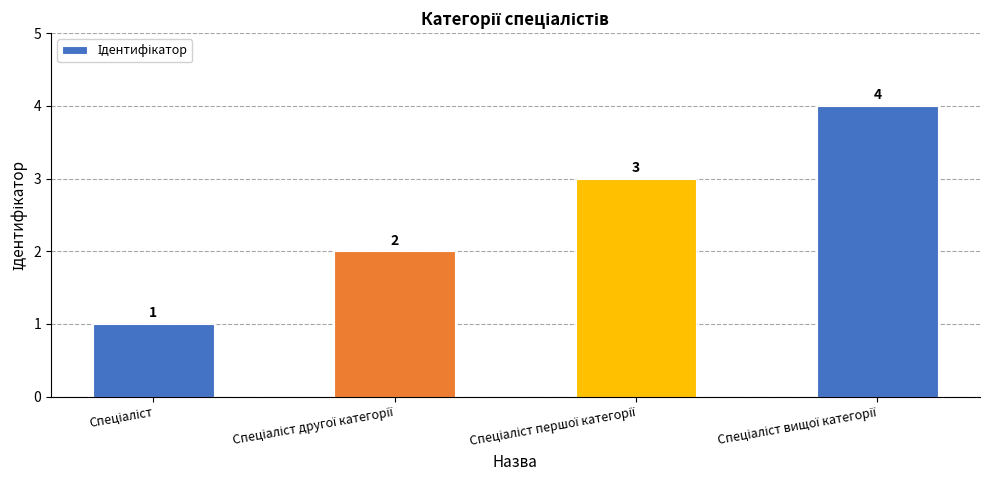

What is the value of the 4th bar from the left?

4